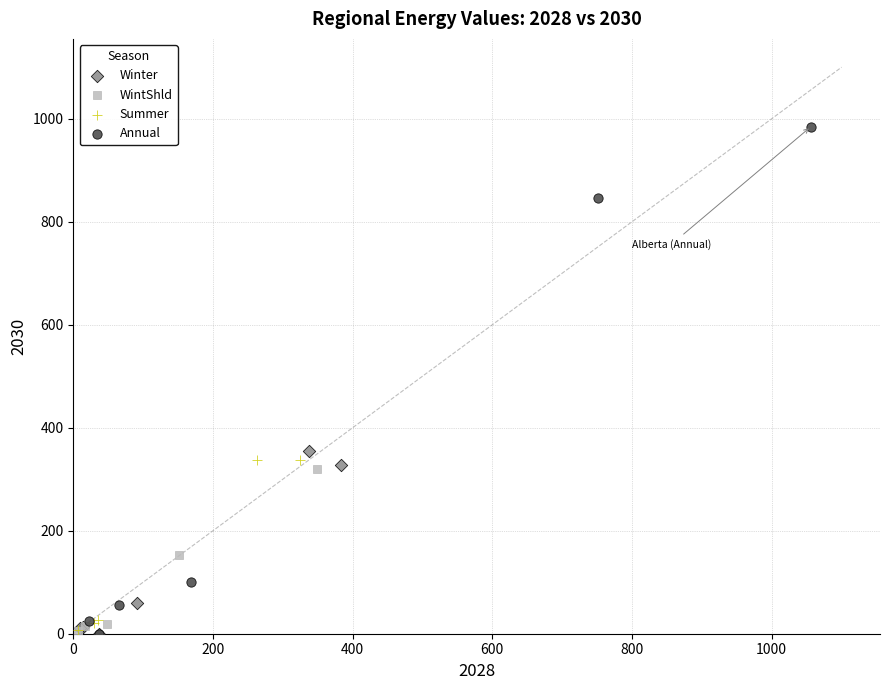

Which series has the largest Y range (max minus min)?

Annual